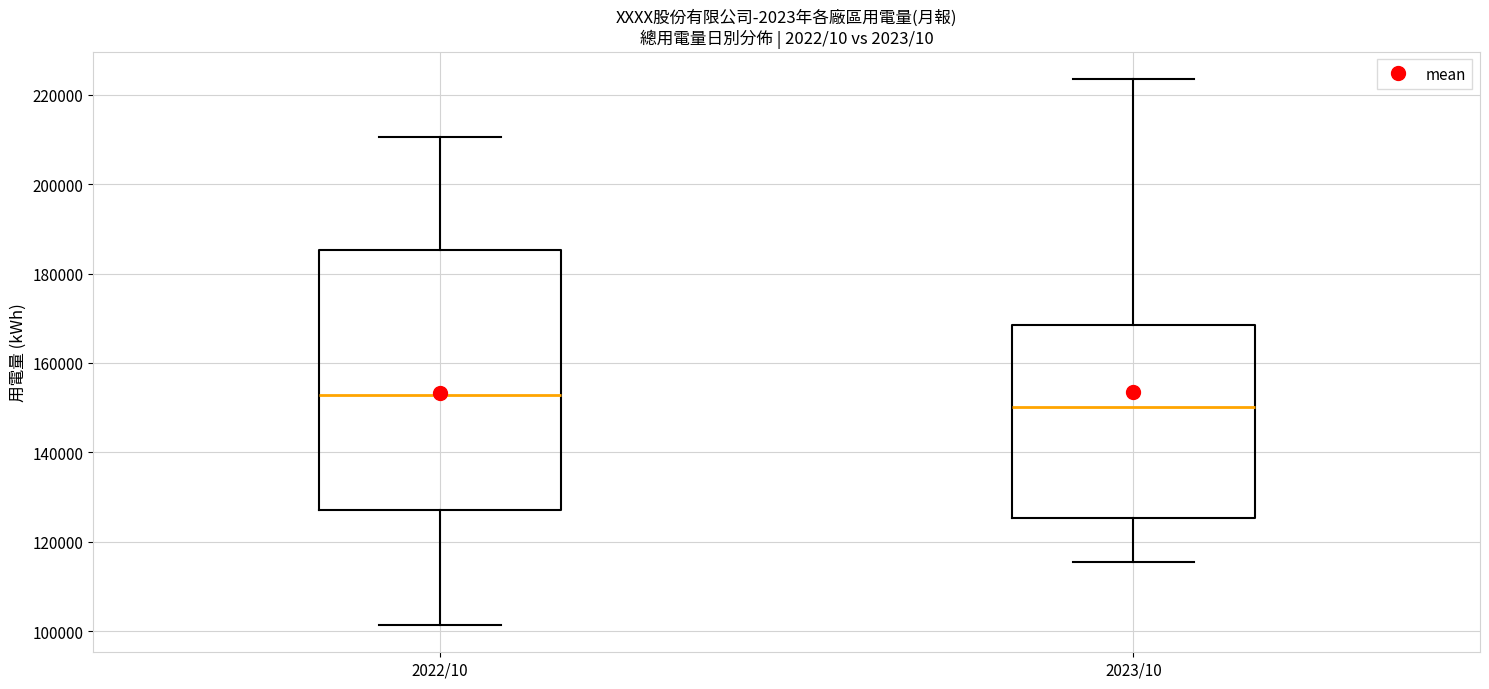

Where does the median line of the box for 2022/10 sit on the y-axis? The values are not printed on the chart, so give them approximately, as read against the axis.

152000